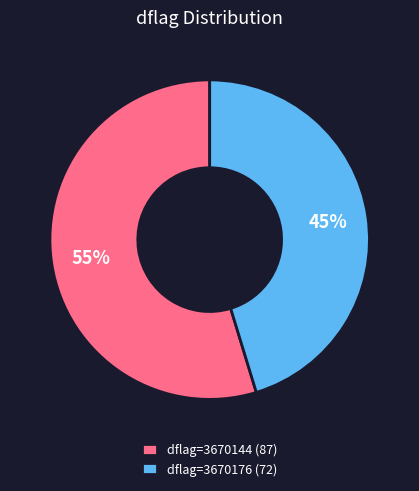

To the nearest percent, what portion does dflag=3670176 (72) represent?

45%